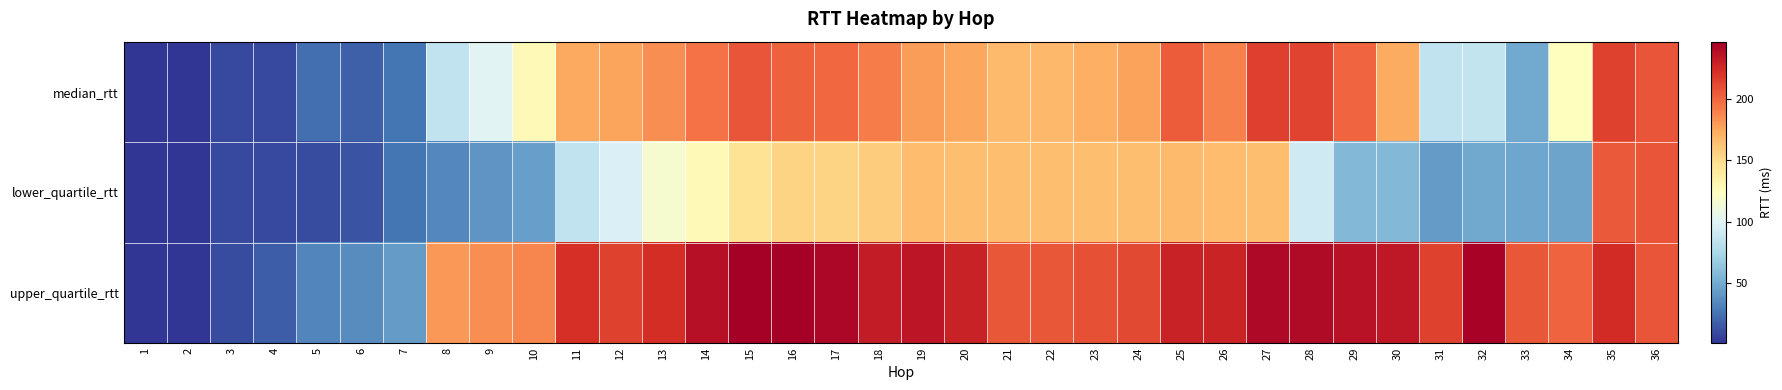

Which category has the lowest value across all series?

2